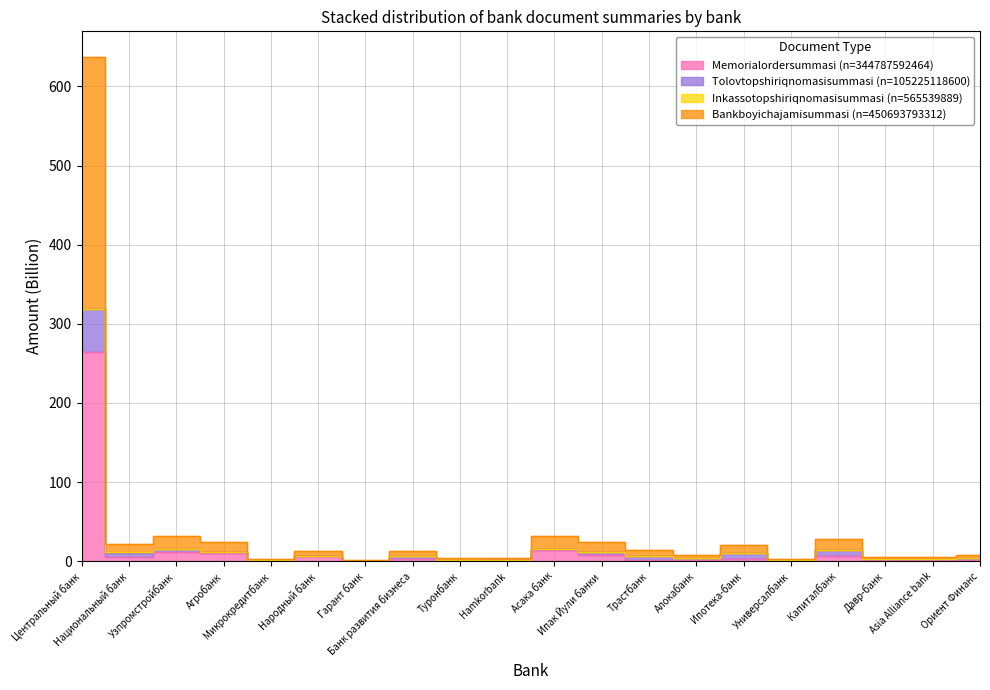

What is the approximate value of Memorialordersummasi at Ипак Йули банки?

7.5